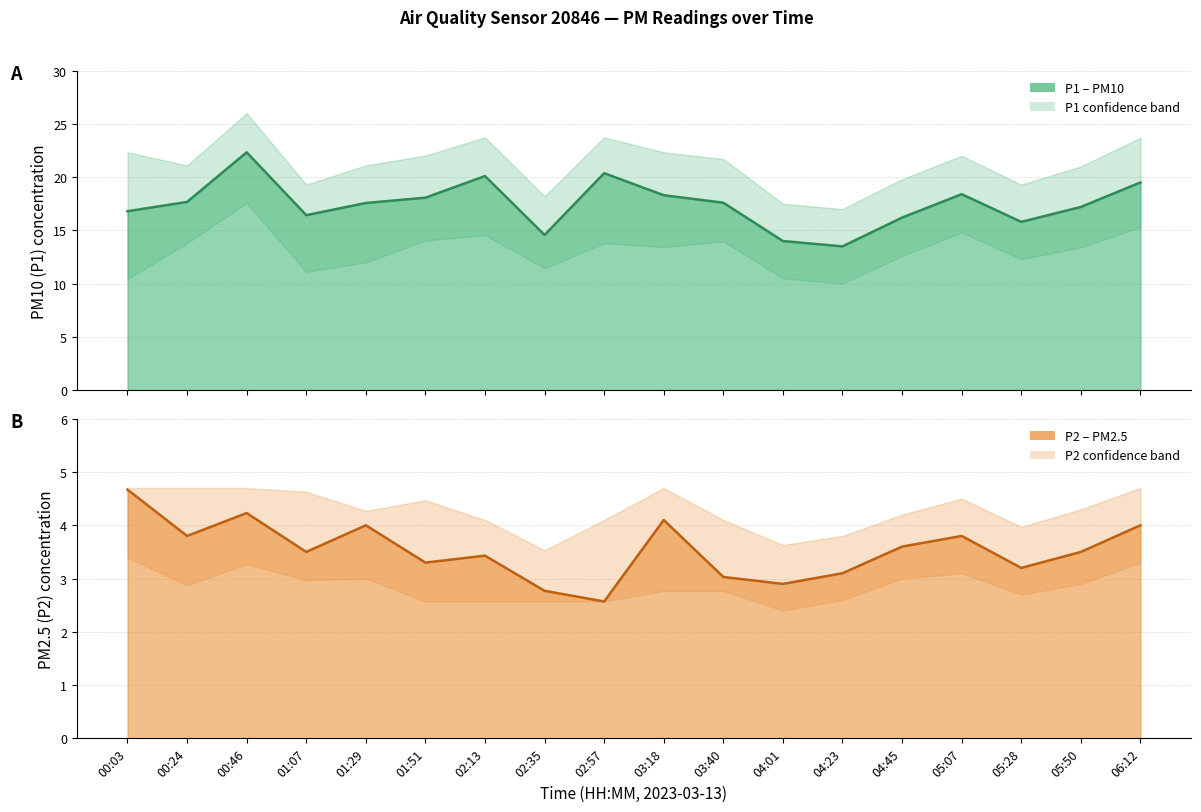

Which series has the widest spread of values?

P1_upper